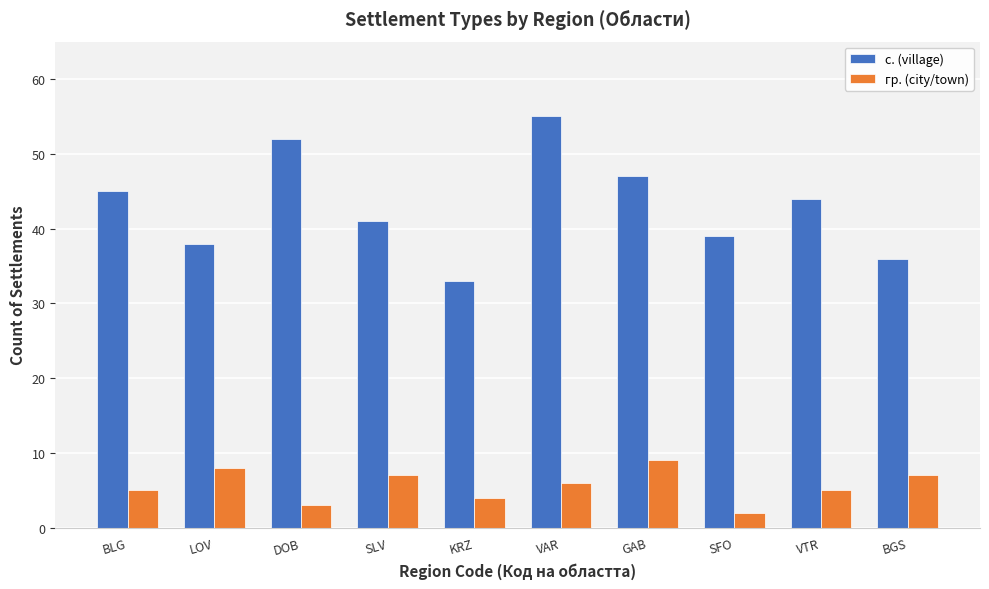

What is the greatest value displayed?

55